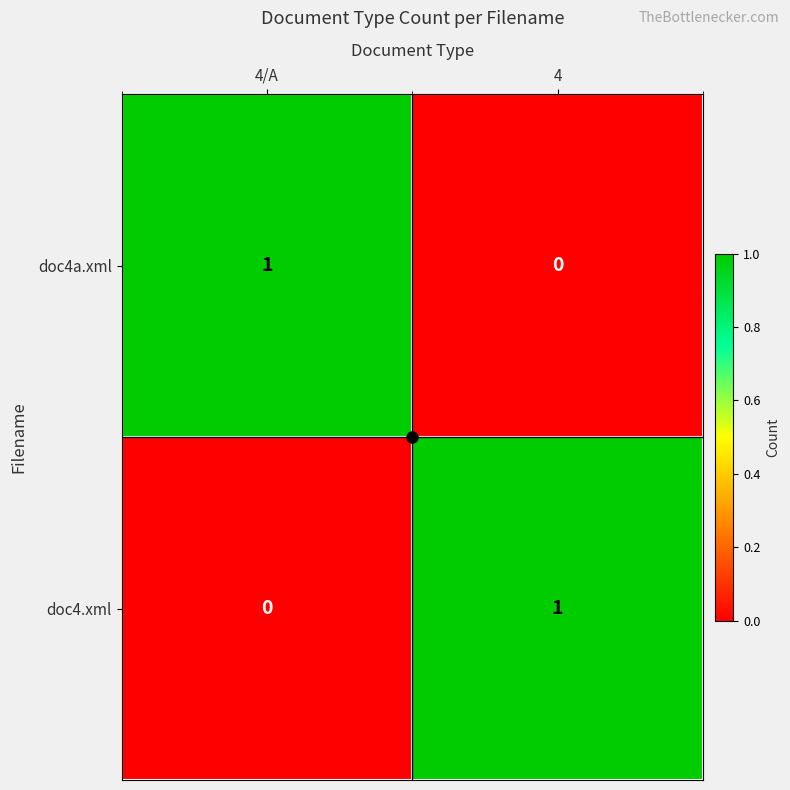

How many data points does each series have?

2